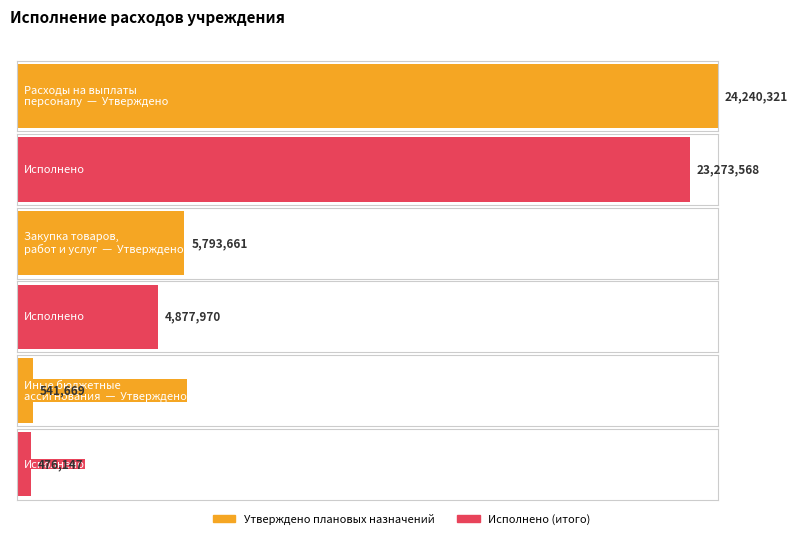

List the series in order of their overall mean, highest first.

Утверждено плановых назначений, Исполнено (итого)